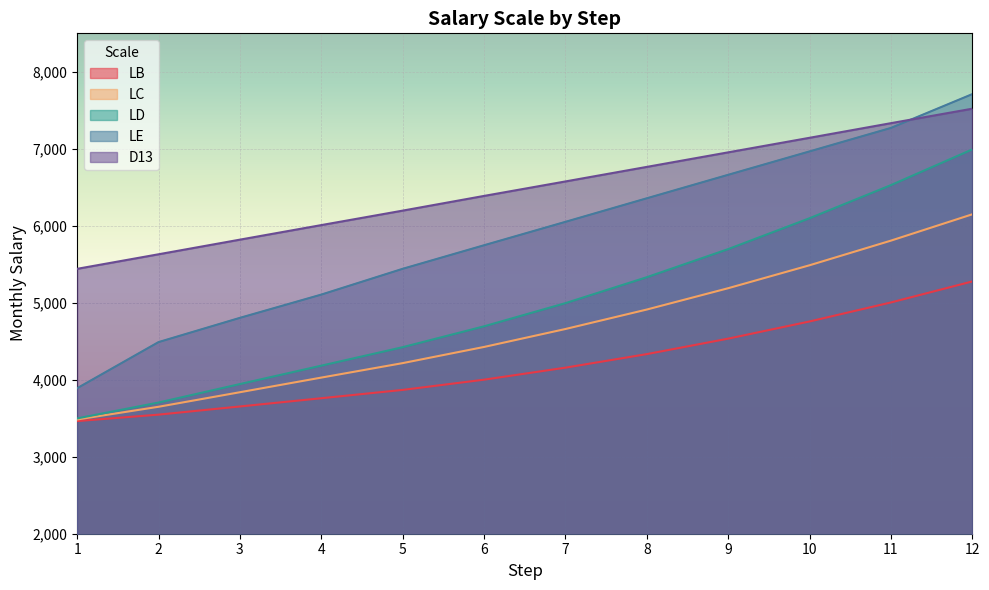

Reading left to right, extract all data points from this chart.

LB: 1=3463	2=3547	3=3653	4=3760	5=3868	6=4001	7=4157	8=4333	9=4534	10=4757	11=5004	12=5277
LC: 1=3484	2=3649	3=3838	4=4028	5=4216	6=4426	7=4659	8=4912	9=5189	10=5487	11=5807	12=6149
LD: 1=3498	2=3704	3=3944	4=4183	5=4423	6=4694	7=4995	8=5332	9=5697	10=6098	11=6528	12=6992
LE: 1=3890	2=4489	3=4804	4=5106	5=5441	6=5747	7=6051	8=6357	9=6662	10=6966	11=7271	12=7710
D13: 1=5441	2=5630	3=5820	4=6009	5=6197	6=6388	7=6576	8=6765	9=6954	10=7143	11=7333	12=7521